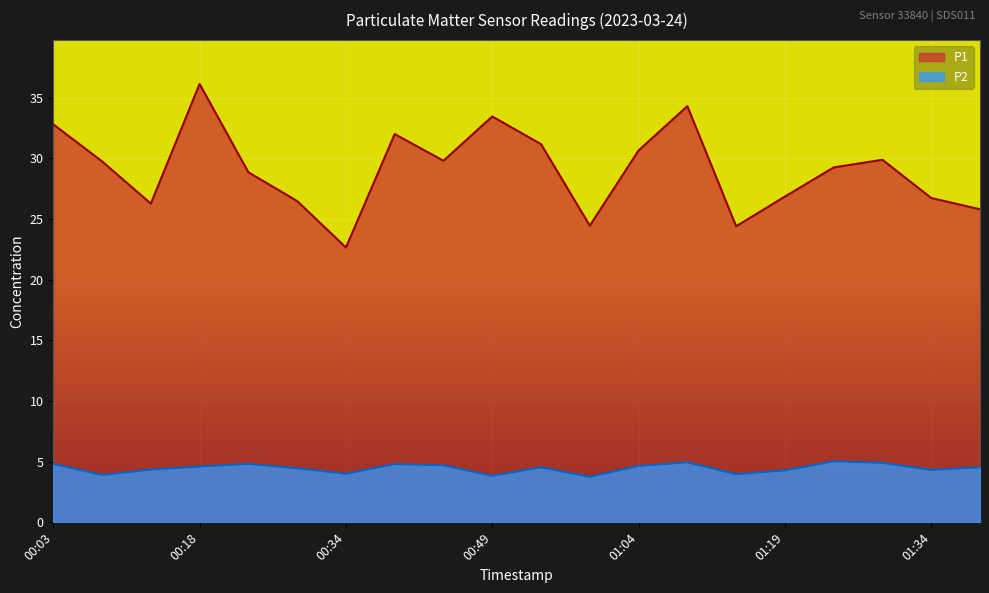

At which category does the chart reach its minimum across all series?

00:59